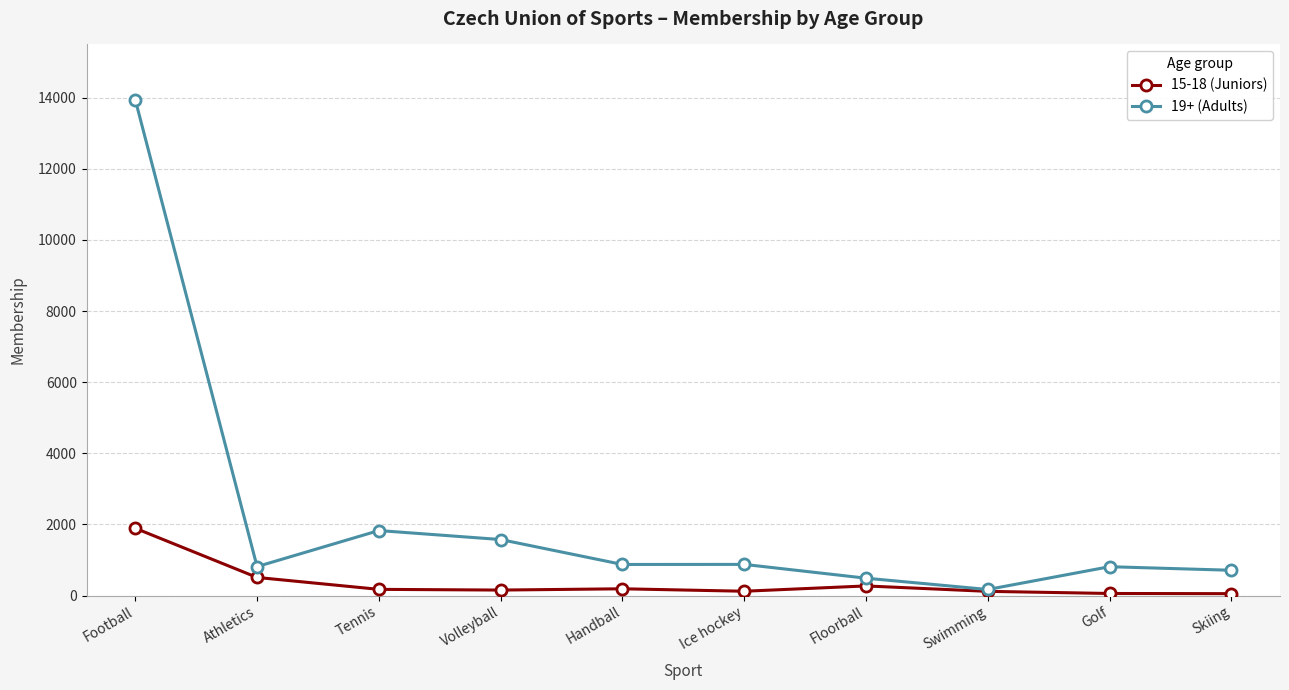

What is the value of the 15-18 (Juniors) point at the 3rd from the left?

174